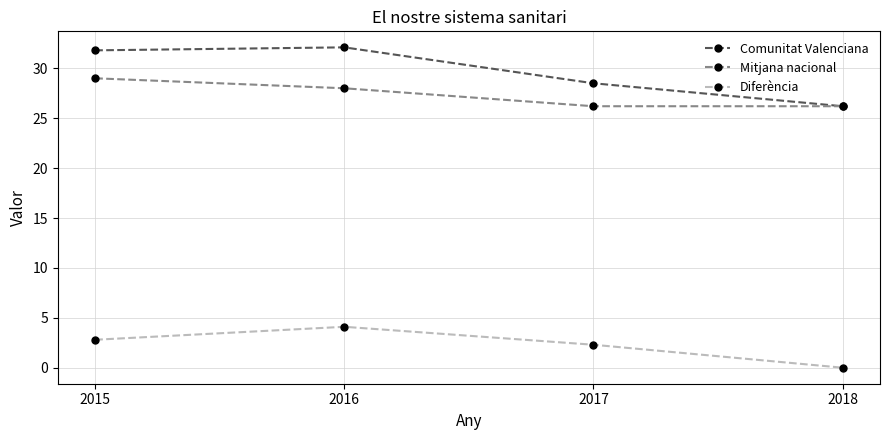

How many data points in Comunitat Valenciana are above 31?

2